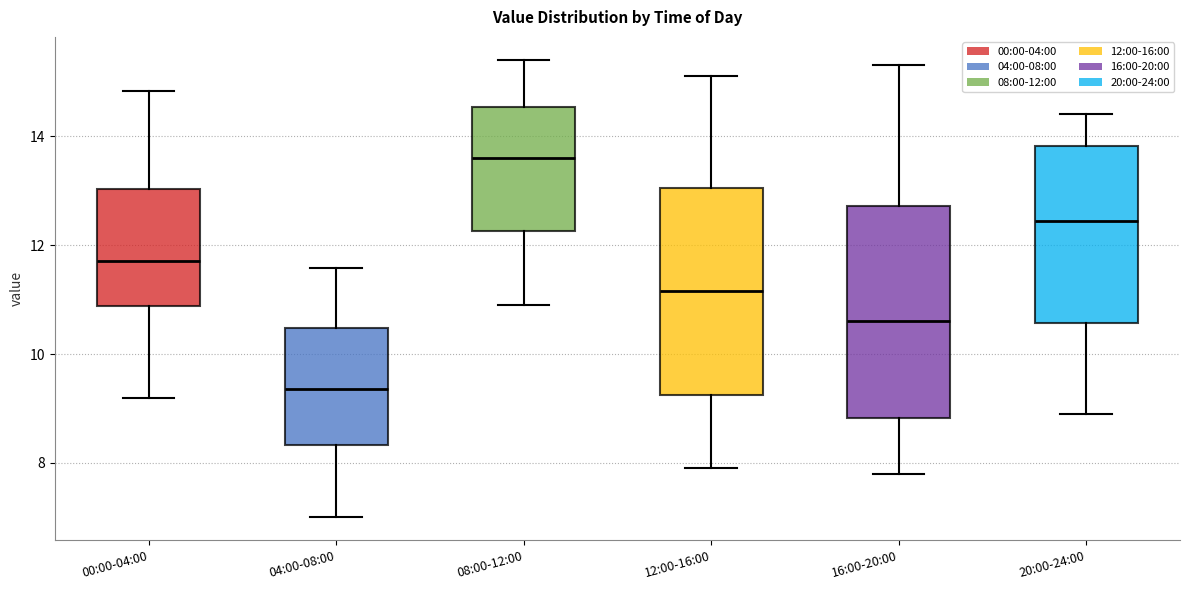

Reading left to right, read every box against the y-axis: the position of its median line, the range the box covers, and the ends of its whiskers. The values are not printed on the chart, so give them approximately, as read against the axis.

00:00-04:00: median 11.8, box 10.8 to 13.0, whiskers 9.2 to 14.8
04:00-08:00: median 9.4, box 8.4 to 10.4, whiskers 7.0 to 11.6
08:00-12:00: median 13.6, box 12.2 to 14.6, whiskers 11.0 to 15.4
12:00-16:00: median 11.2, box 9.2 to 13.0, whiskers 8.0 to 15.2
16:00-20:00: median 10.6, box 8.8 to 12.8, whiskers 7.8 to 15.4
20:00-24:00: median 12.4, box 10.6 to 13.8, whiskers 9.0 to 14.4